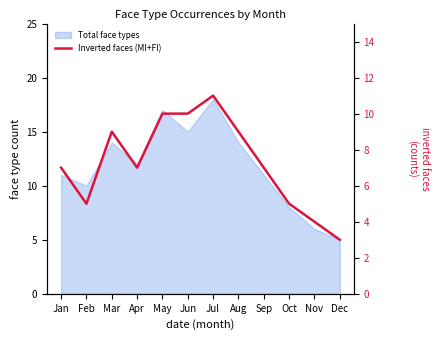

Count the number of values greater than 7.

5